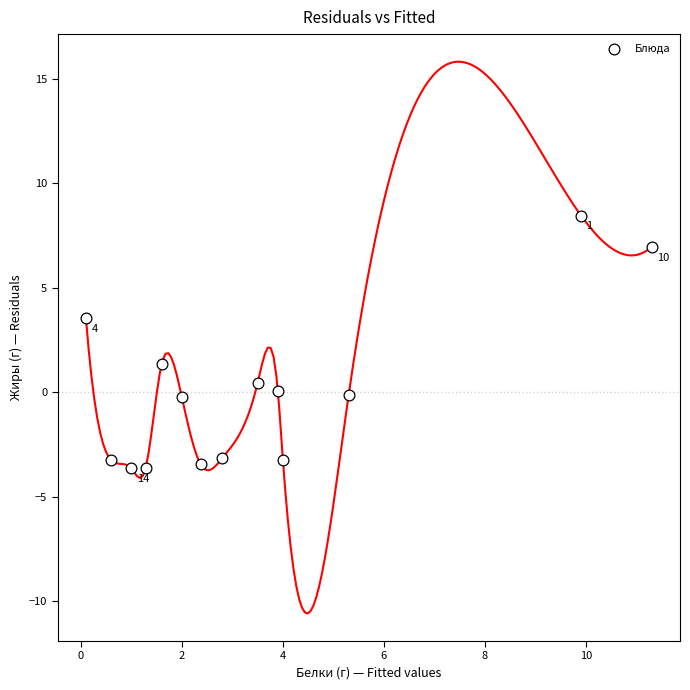

What is the range of Y values (max minus min)?

12.1